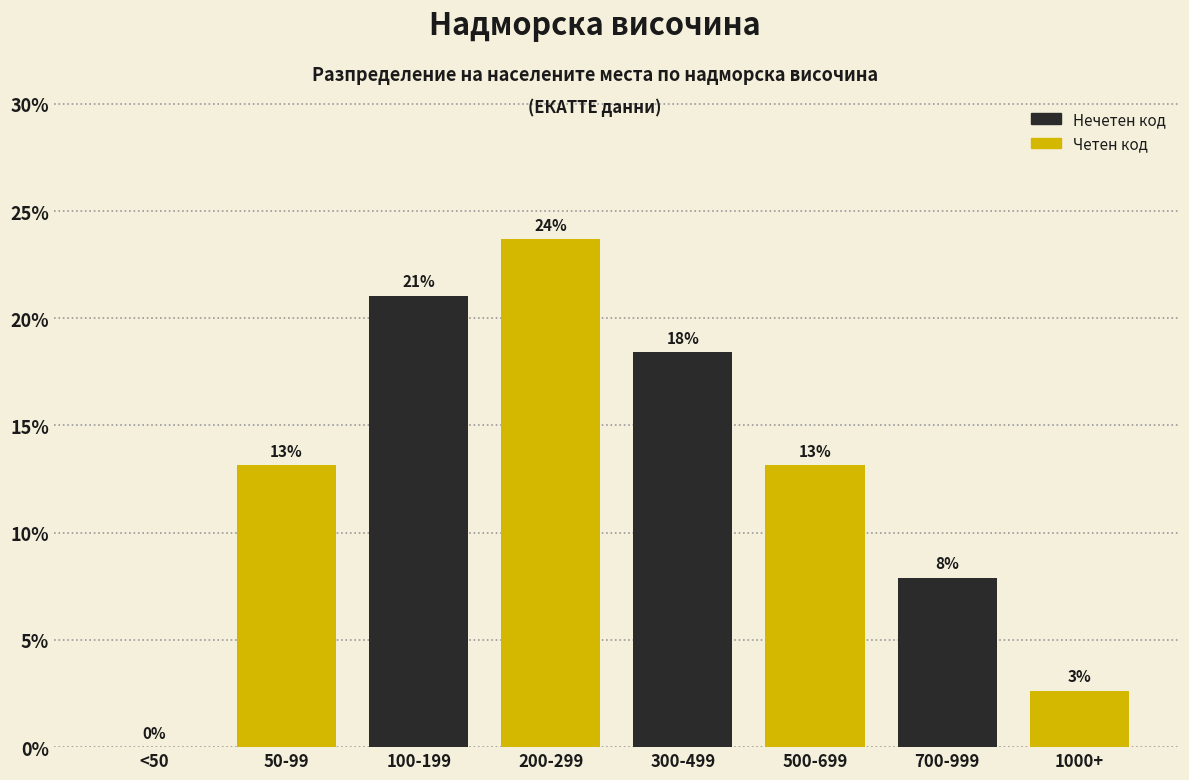

Are the bars horizontal?

No